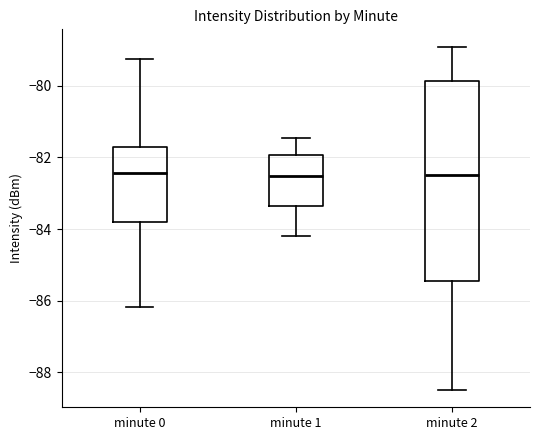

Where is the upper edge of the box for minute 2 on the y-axis? The values are not printed on the chart, so give them approximately, as read against the axis.

-79.8